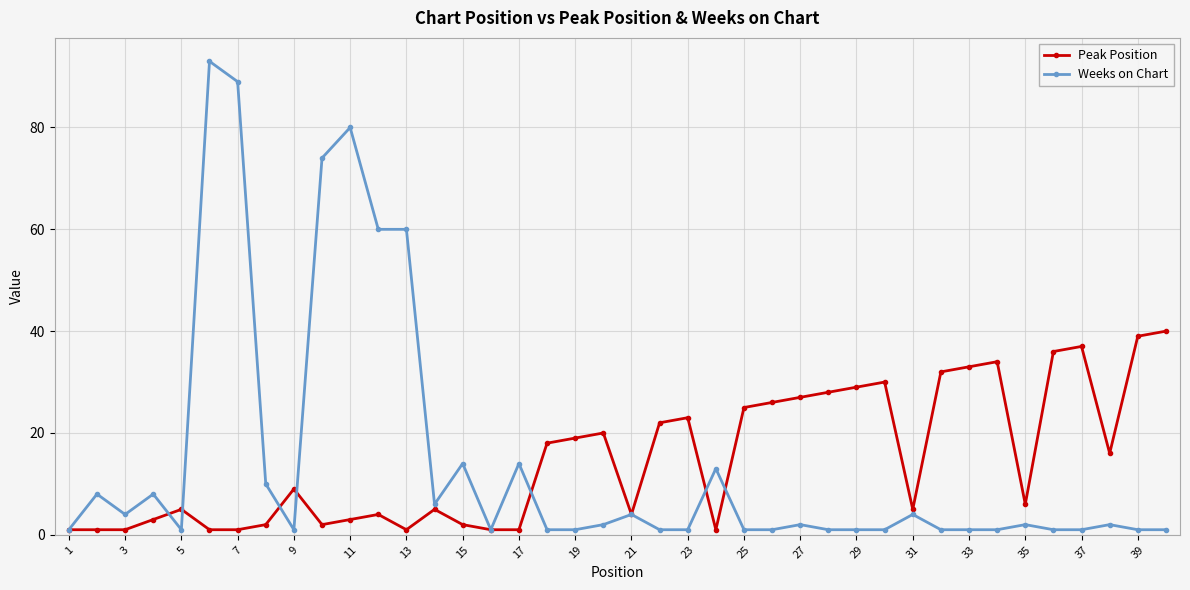

Rank the series by their maximum value, from highest to lowest.

Weeks on Chart, Peak Position